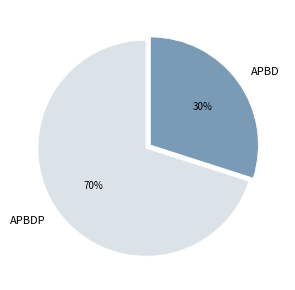

To the nearest percent, what percentage of the pie is APBDP?

70%